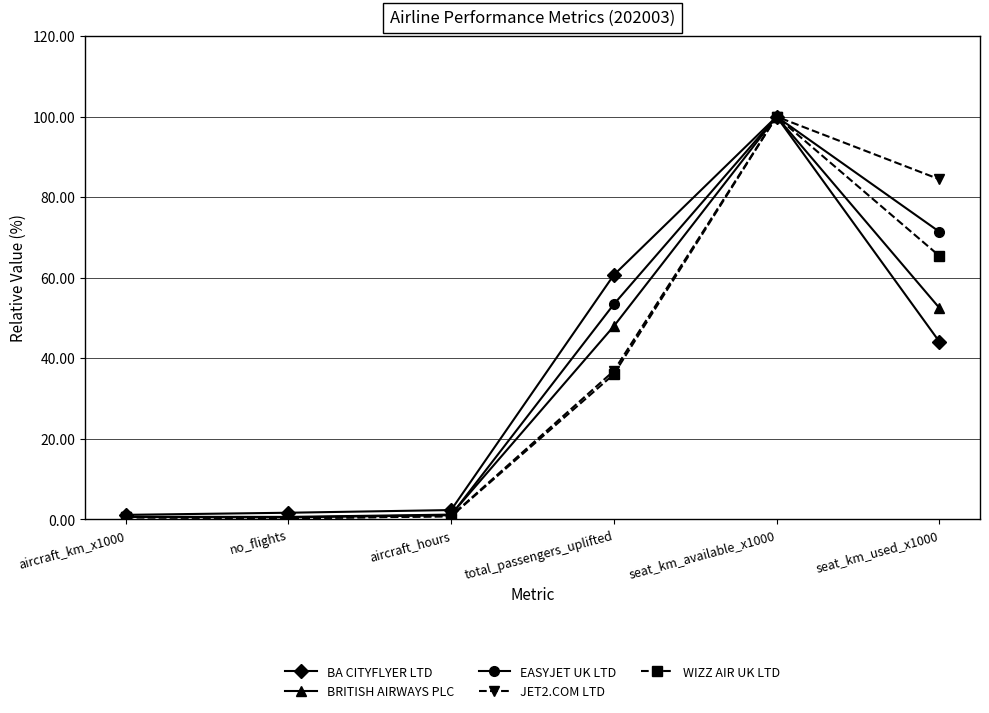

The value of BA CITYFLYER LTD at aircraft_km_x1000 is 1.1. True or false?

True